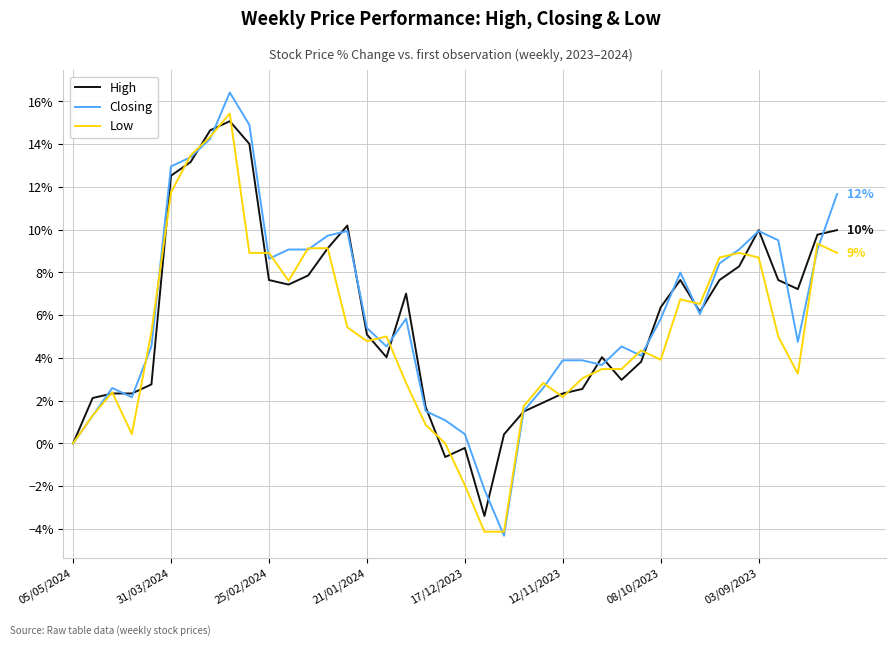

What is the greatest value displayed?

16.4